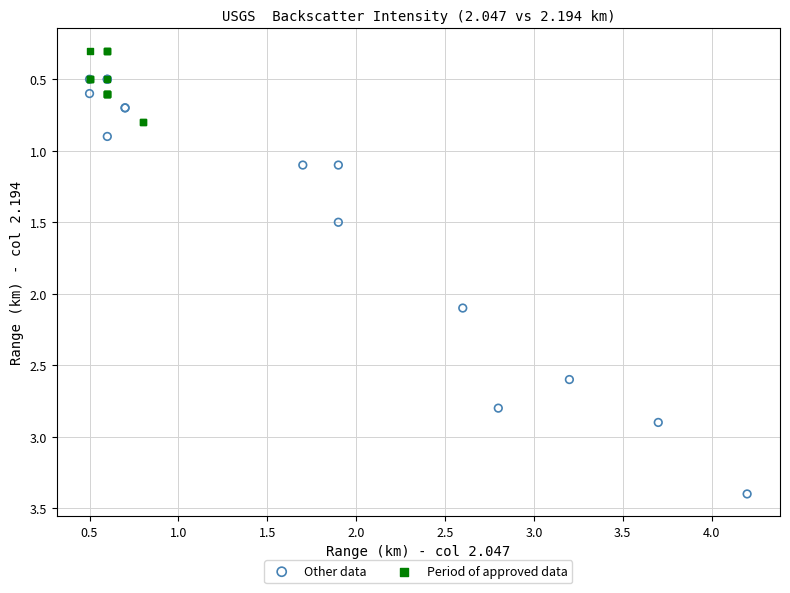

What are all the series names shown in the legend?

Other data, Period of approved data